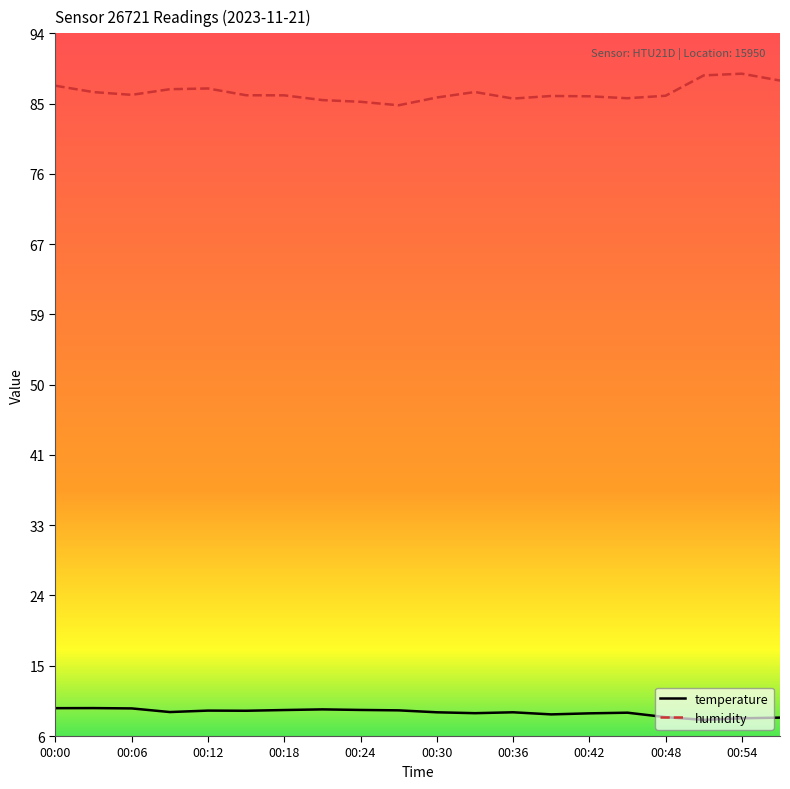

What is the smallest value displayed?

8.5